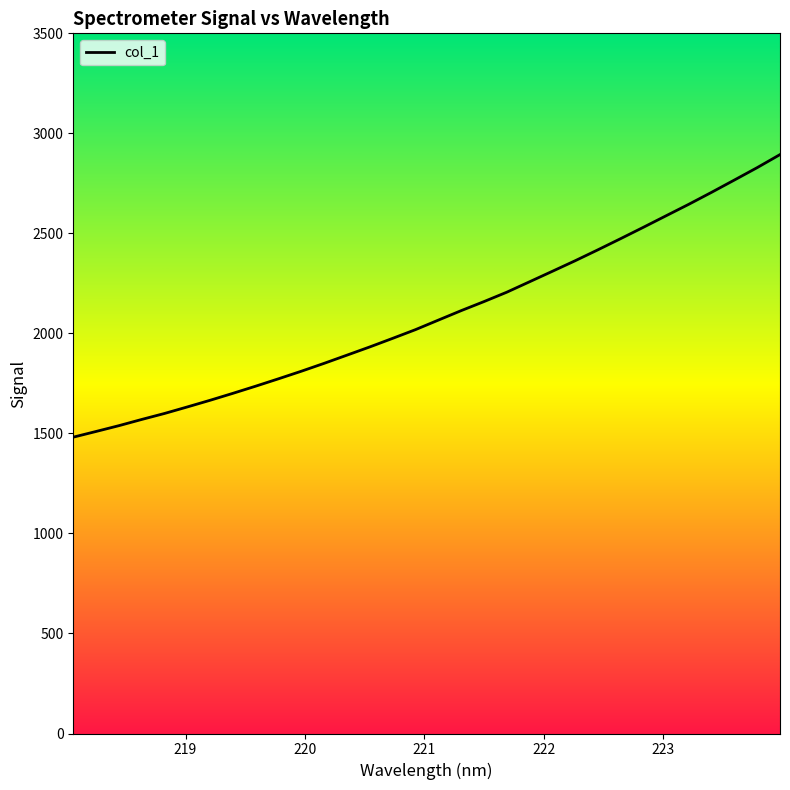

Approximately how many times larger is the value at 219.0156 compared to 218.6332?

1.0